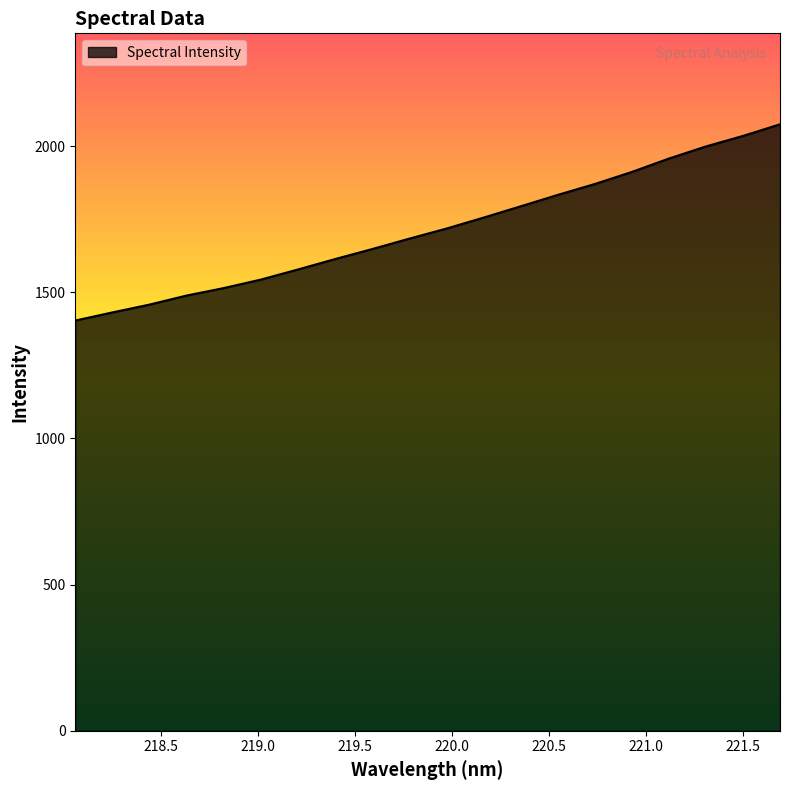

What is the maximum value shown in the chart?

2074.3